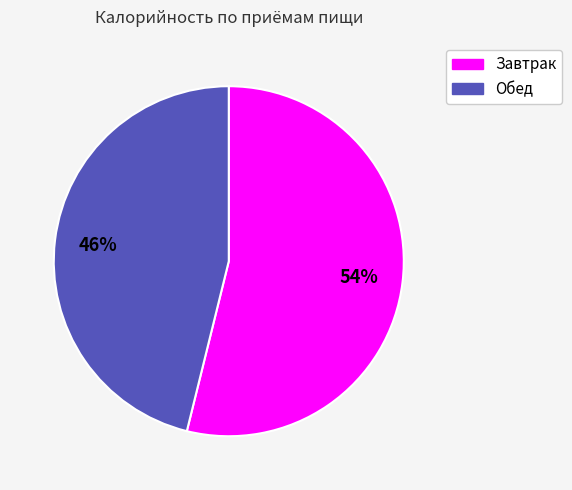

Is there a majority slice in this chart?

Yes